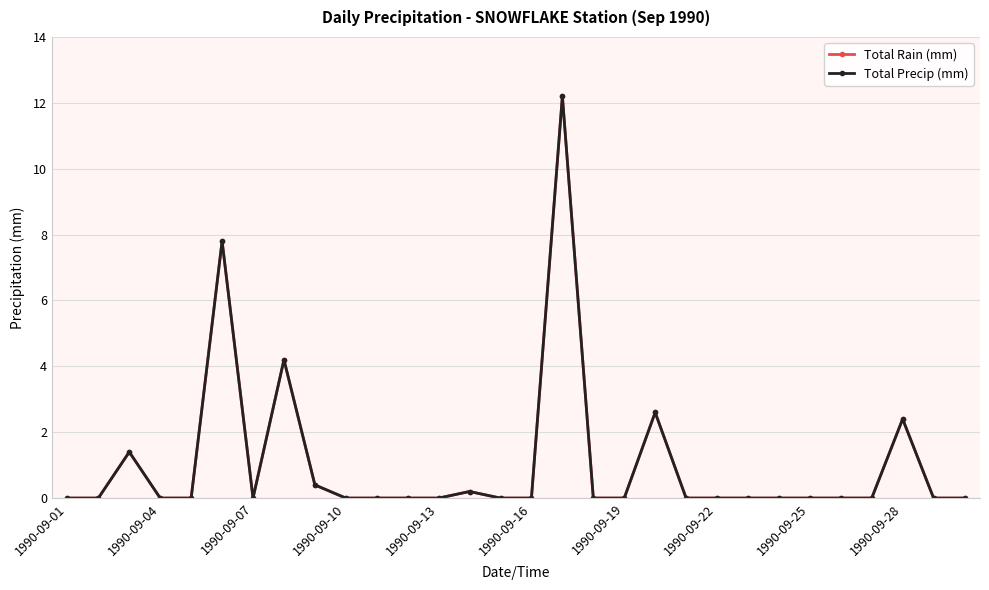

Does the chart have visible grid lines?

Yes